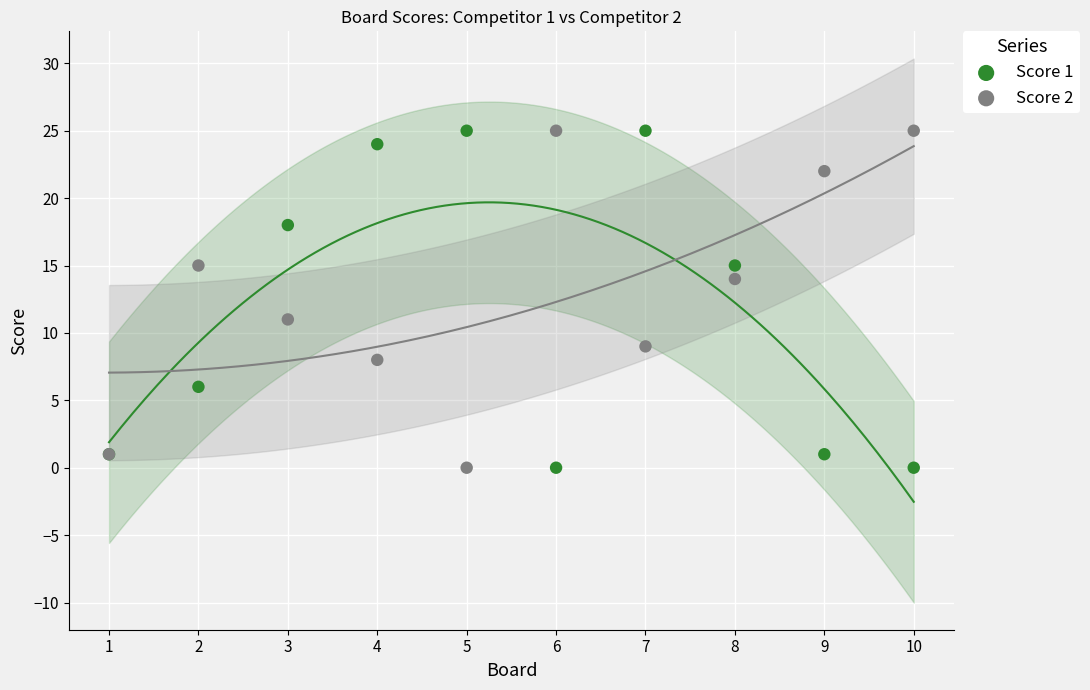

Across all series, what Y value is closest to 12?

11